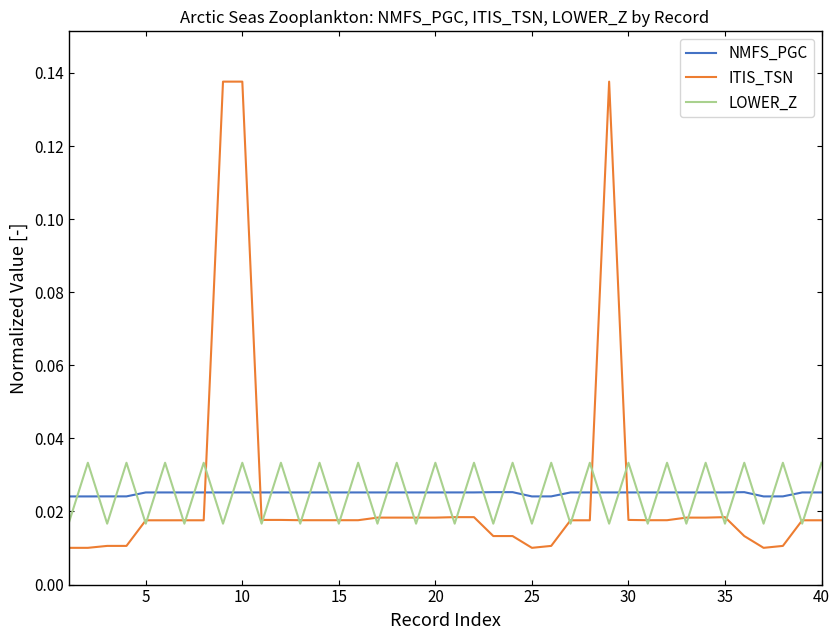

True or false: LOWER_Z and NMFS_PGC cross at least once.

True